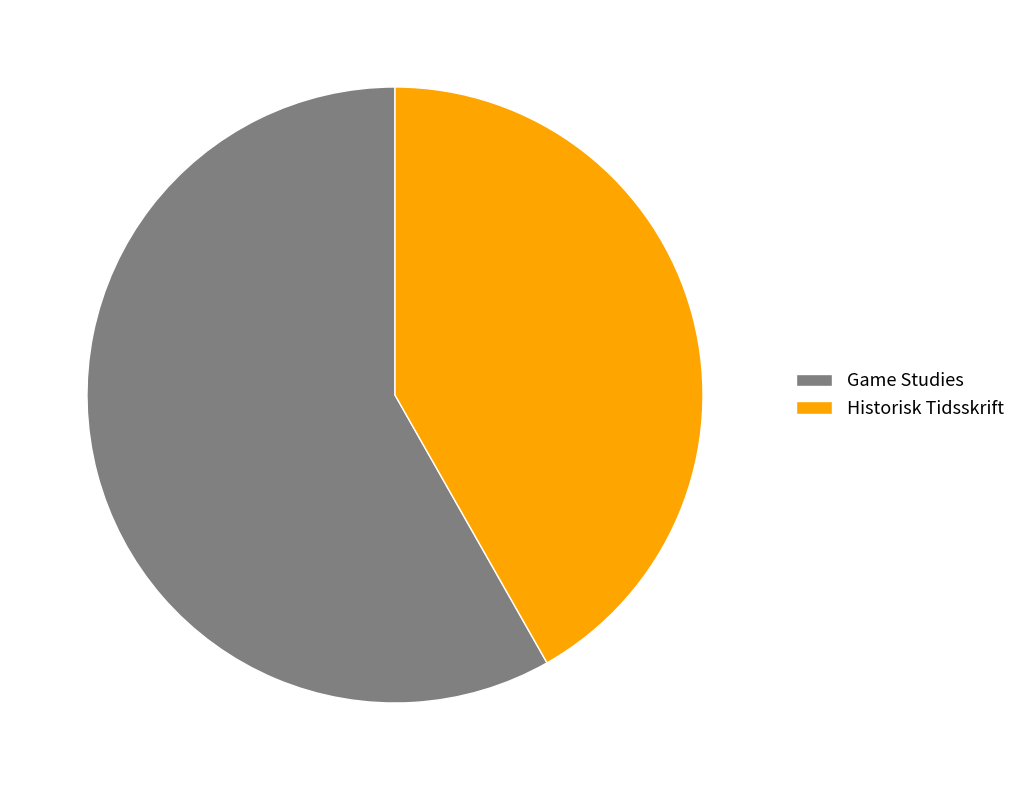

Which slice is the smallest?

Historisk Tidsskrift